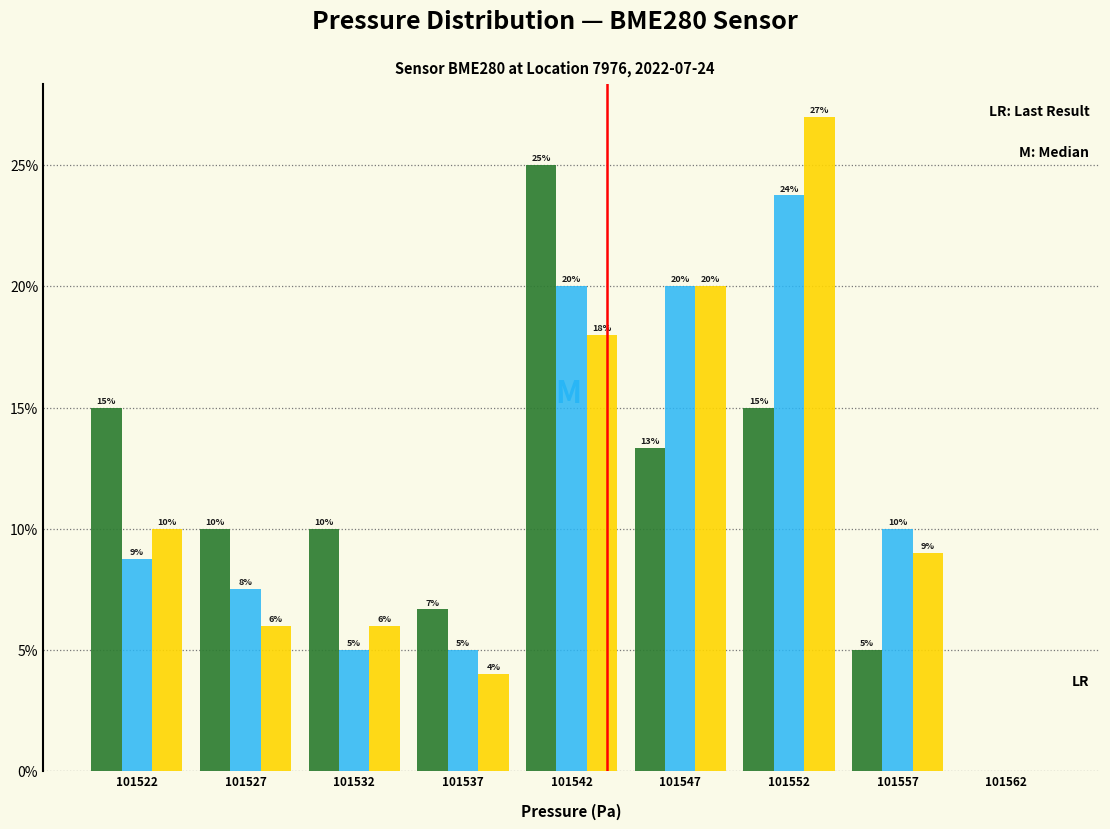

What is the greatest value displayed?

27.0